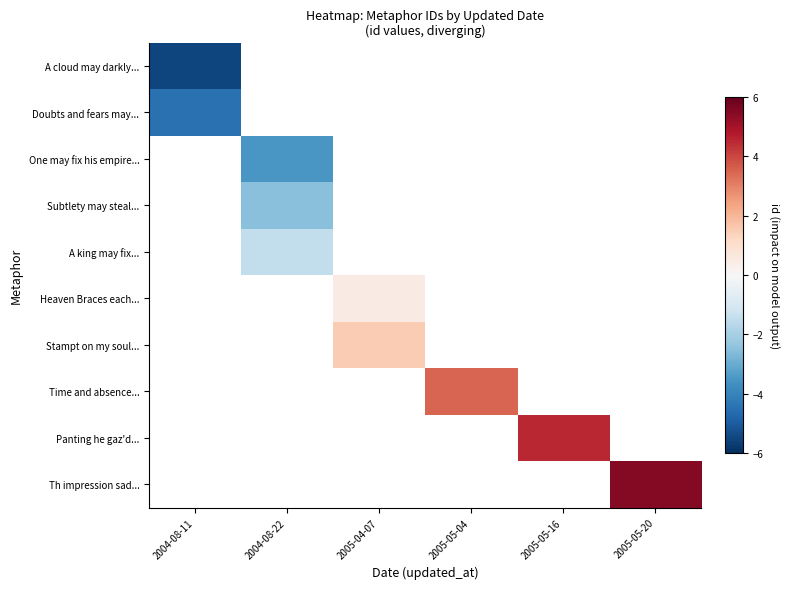

Rank the series by their average value, from lowest to highest.

A cloud may darkly..., Doubts and fears may..., One may fix his empire..., Subtlety may steal..., A king may fix..., Heaven Braces each..., Stampt on my soul..., Time and absence..., Panting he gaz'd..., Th impression sad...